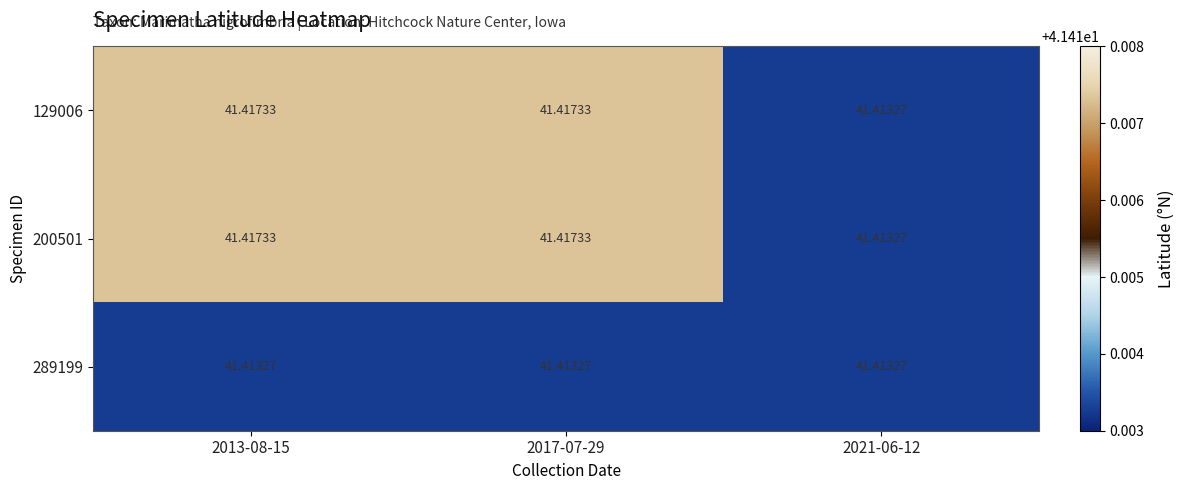

What is the minimum value shown in the chart?

41.4